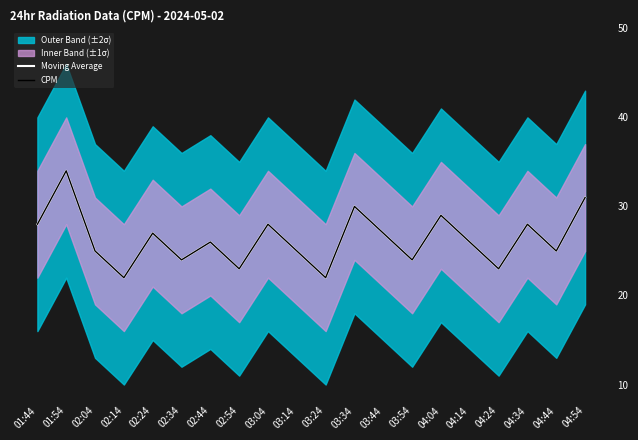

What is the label of the 18th point from the right?

02:04